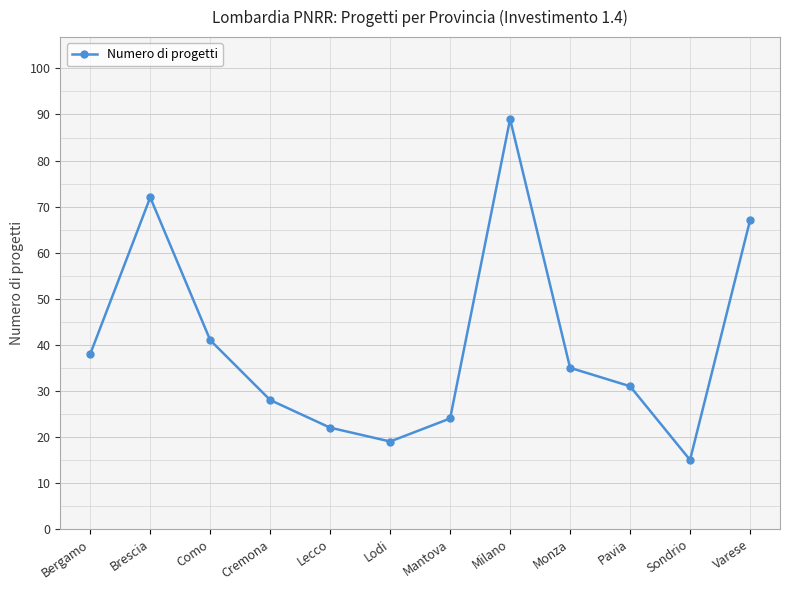

At which category does the data reach its first local valley?

Lodi